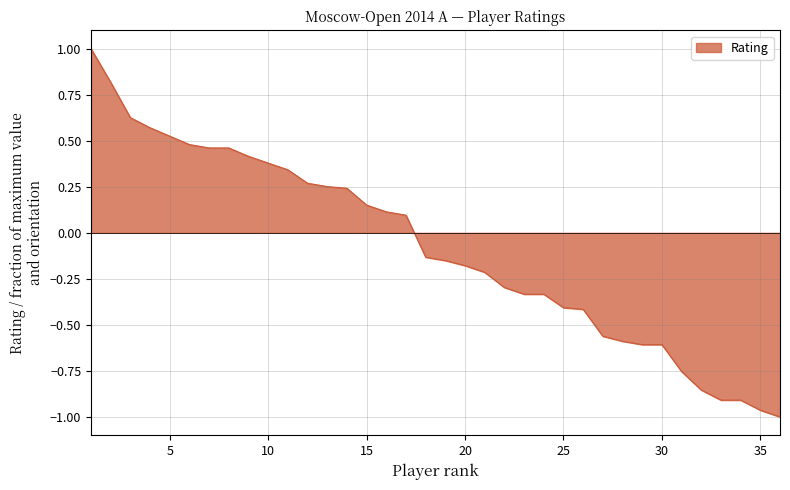

What is the maximum value shown in the chart?

1.0